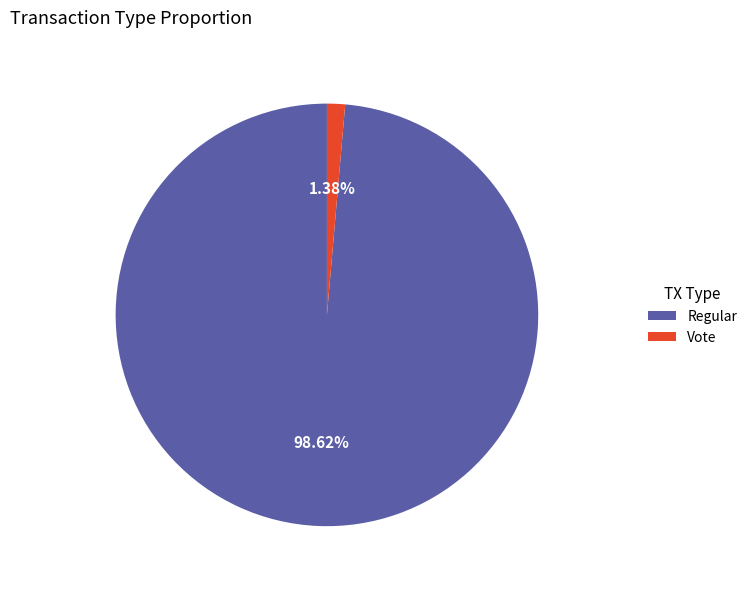

How many segments does this pie chart have?

2